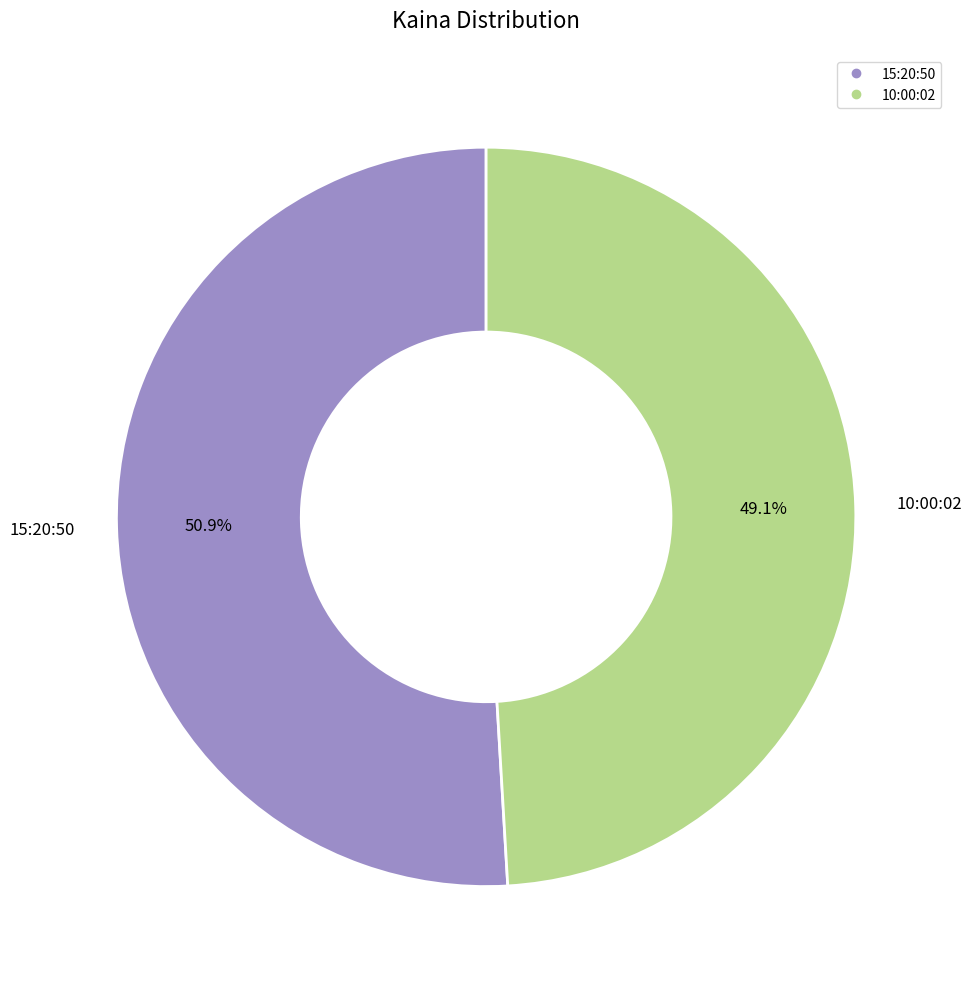

Which slice is the largest?

15:20:50